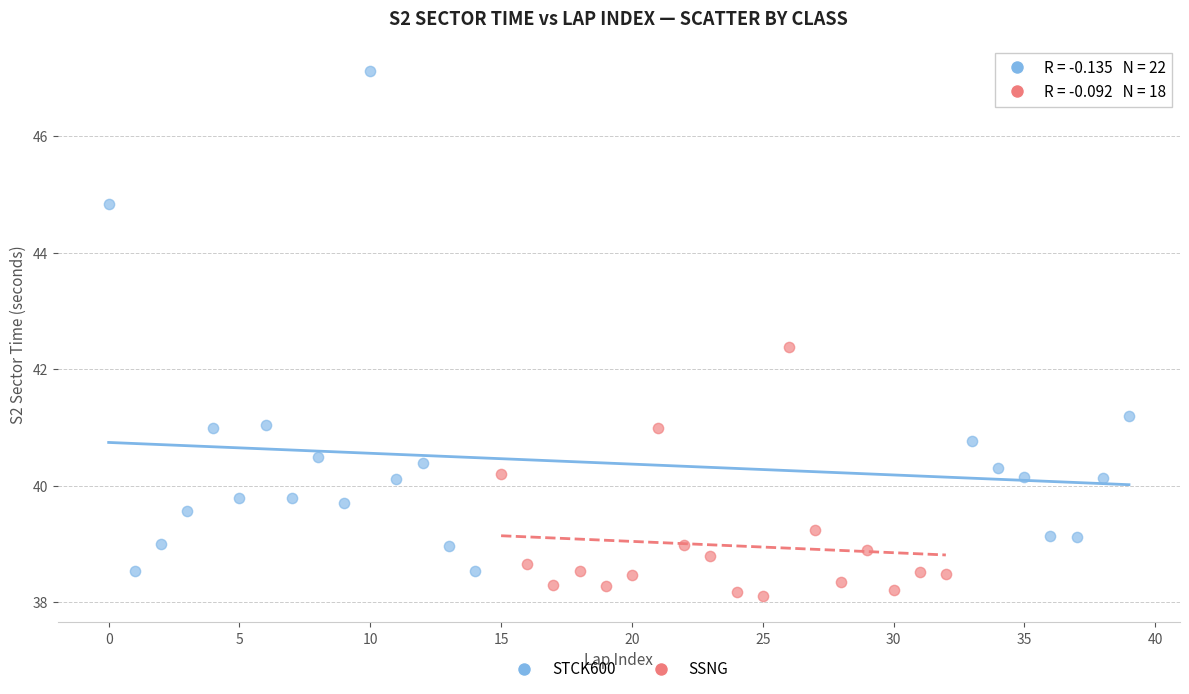

What are all the series names shown in the legend?

STCK600, SSNG